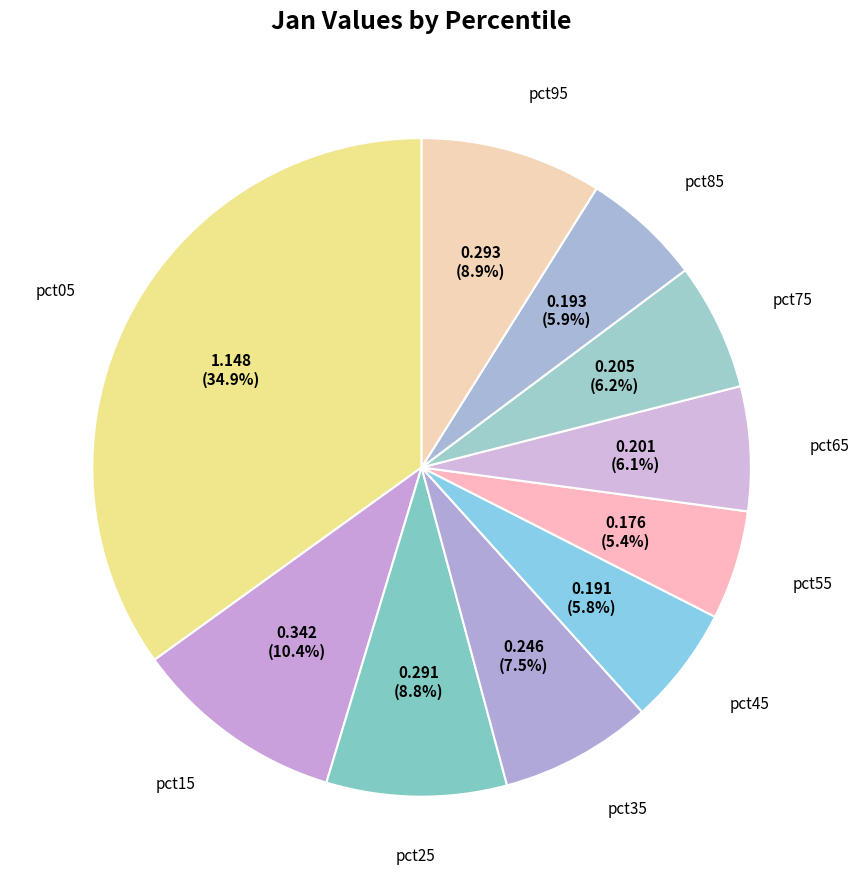

Does pct85 account for over 50% of the chart?

No